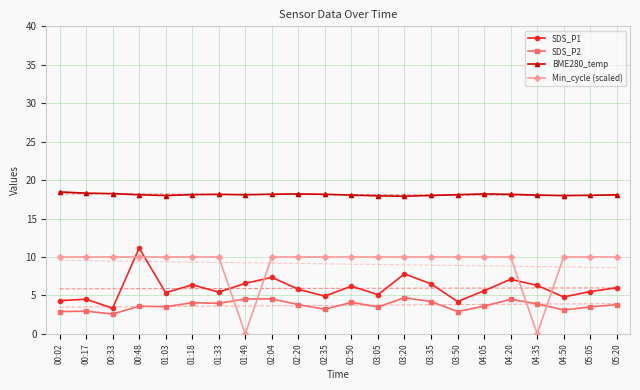

What is the maximum value shown in the chart?

18.5